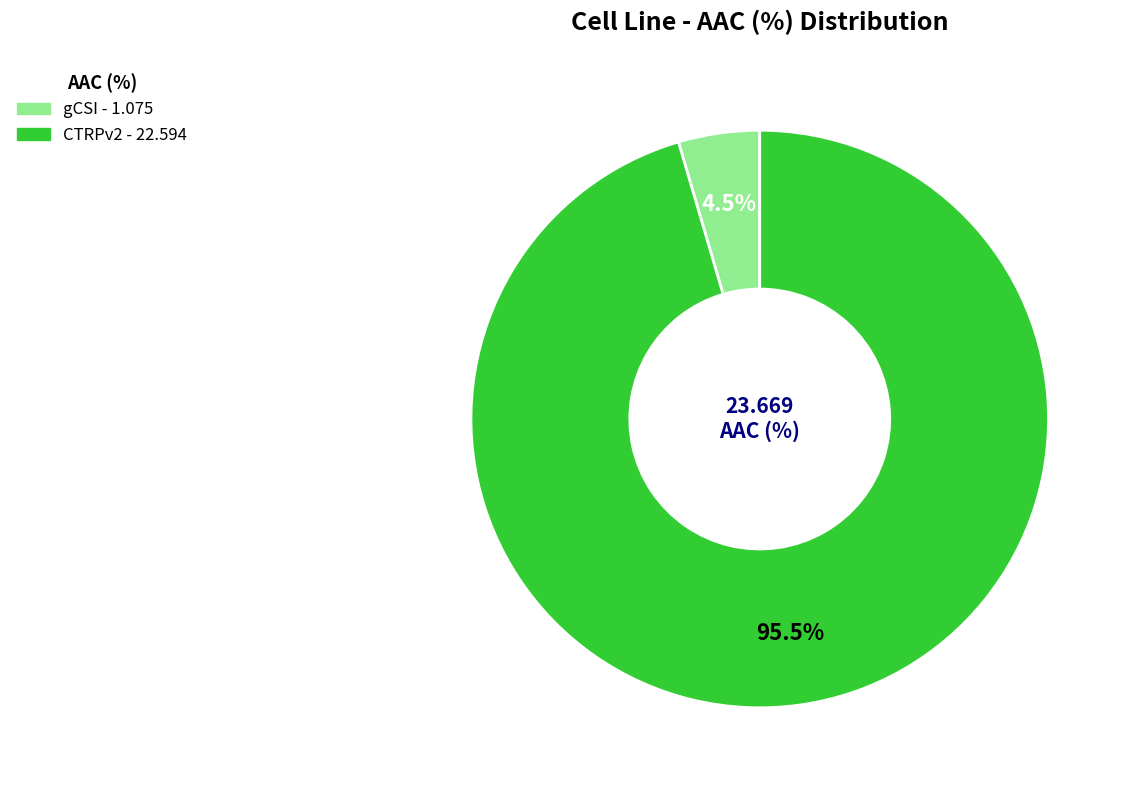

Rank the categories by value from highest to lowest.

CTRPv2, gCSI